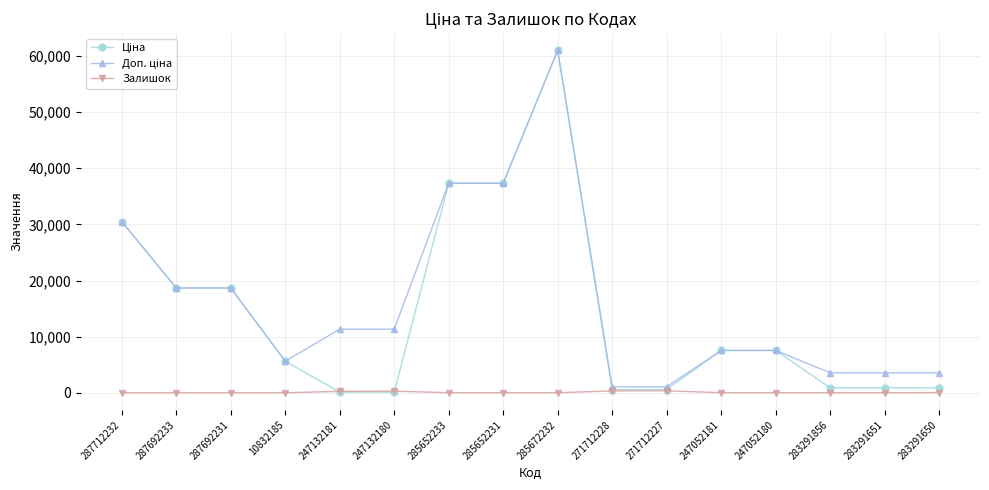

At which category is the sum across all series the highest?

285672232